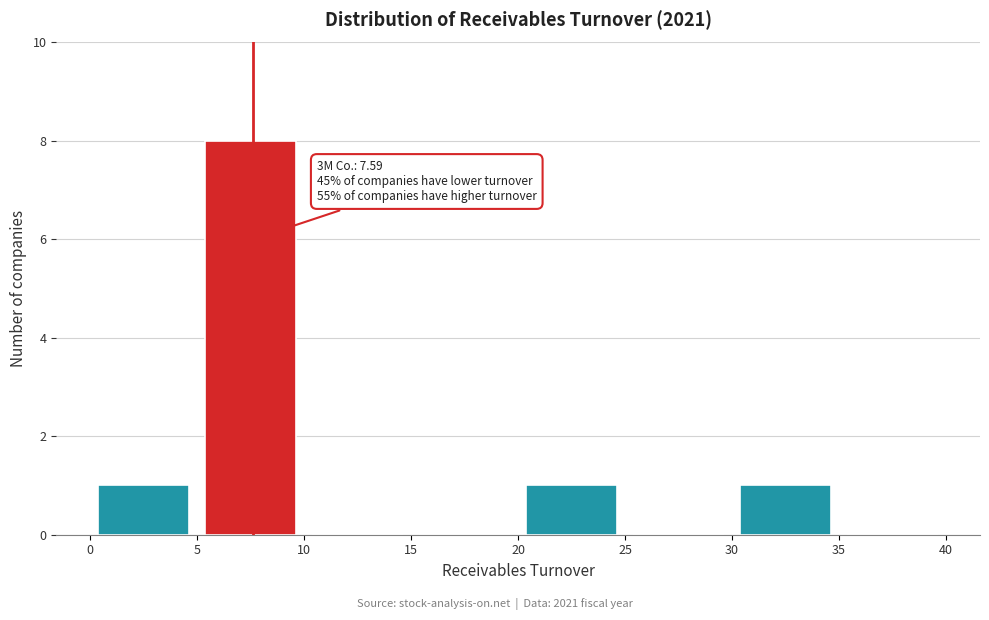

Over which range of the x-axis is the bar tallest?

5 to 10